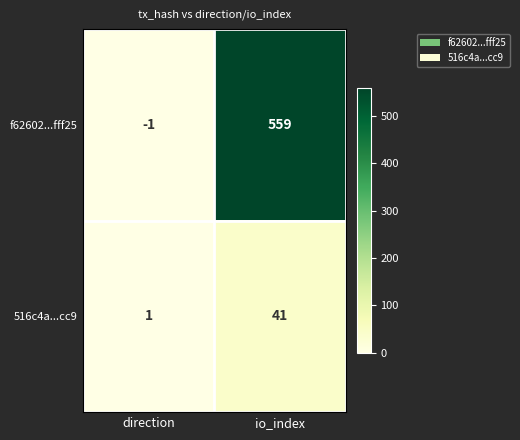

What is the smallest value displayed?

-1